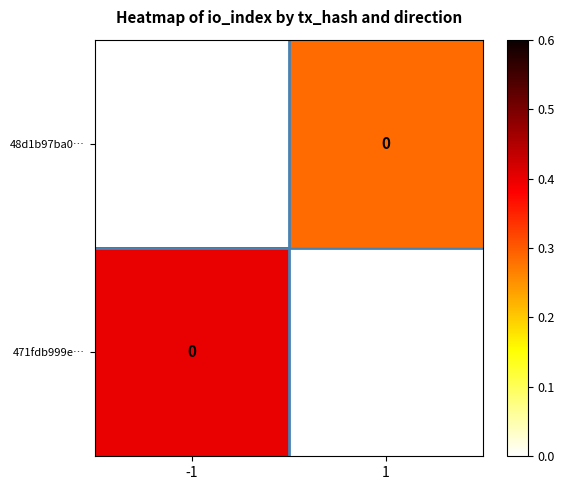

What is the difference between the maximum and minimum values in the 471fdb999e… series?

15